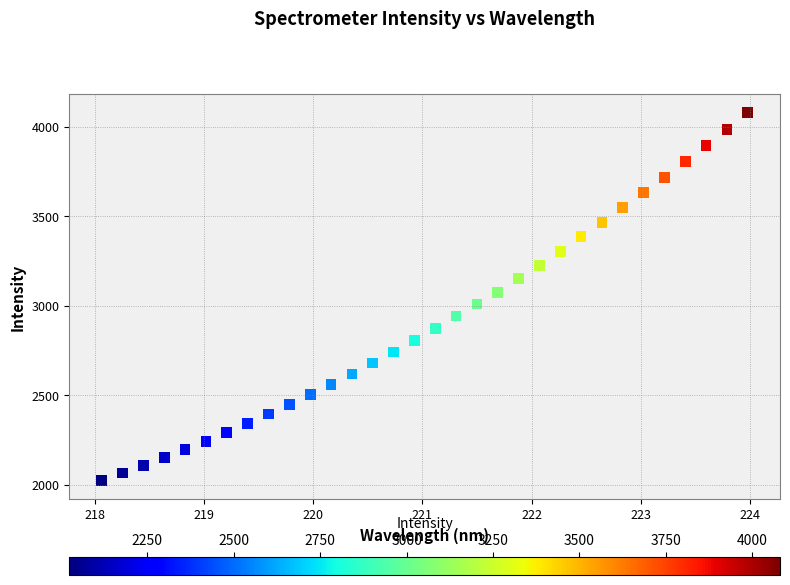

Count the number of points in this scatter plot.

32